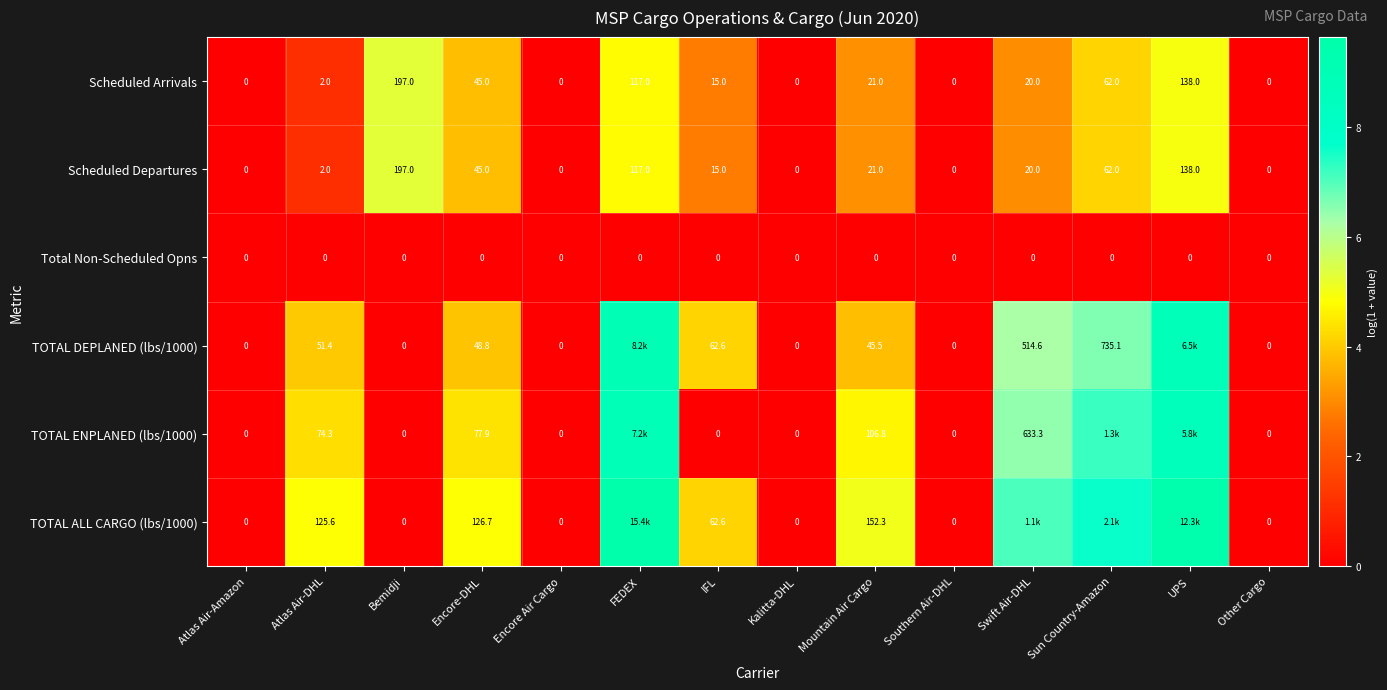

Where is Scheduled Departures nearest to the value 98?

FEDEX